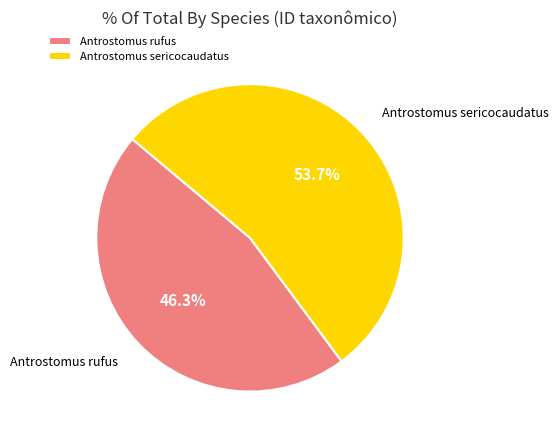

To the nearest percent, what percentage of the pie is Antrostomus rufus?

46%